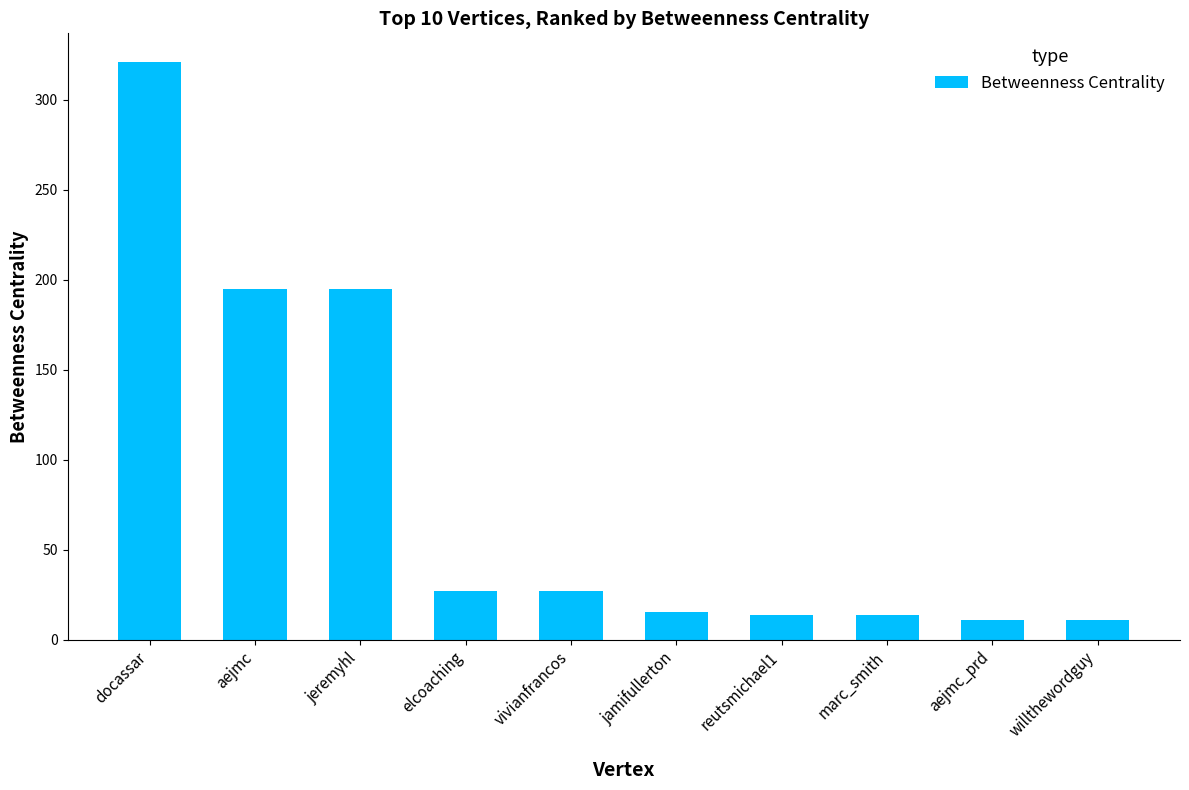

What is the maximum value shown in the chart?

321.0